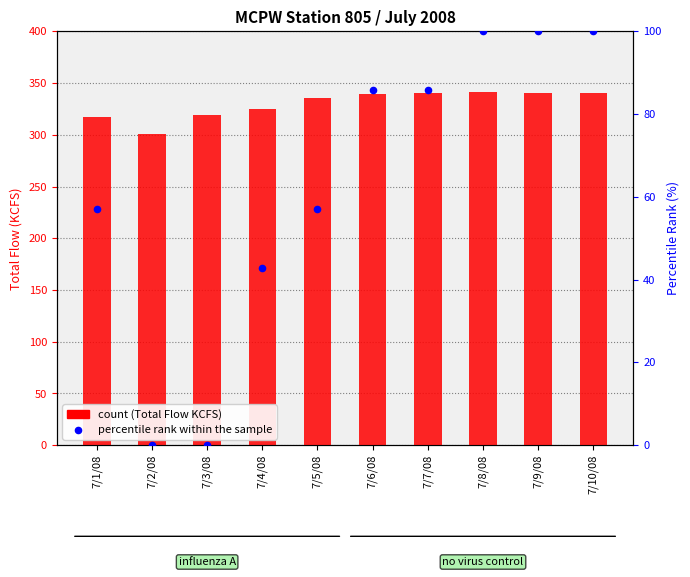

Which series has the widest spread of Y values?

percentile rank within the sample